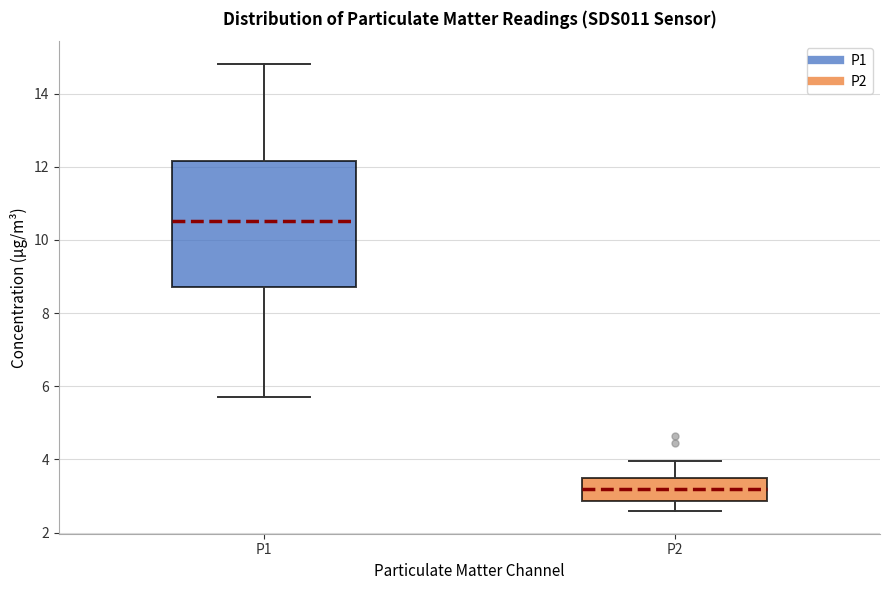

Where does the lower whisker of the box for P1 end on the y-axis? The values are not printed on the chart, so give them approximately, as read against the axis.

5.8